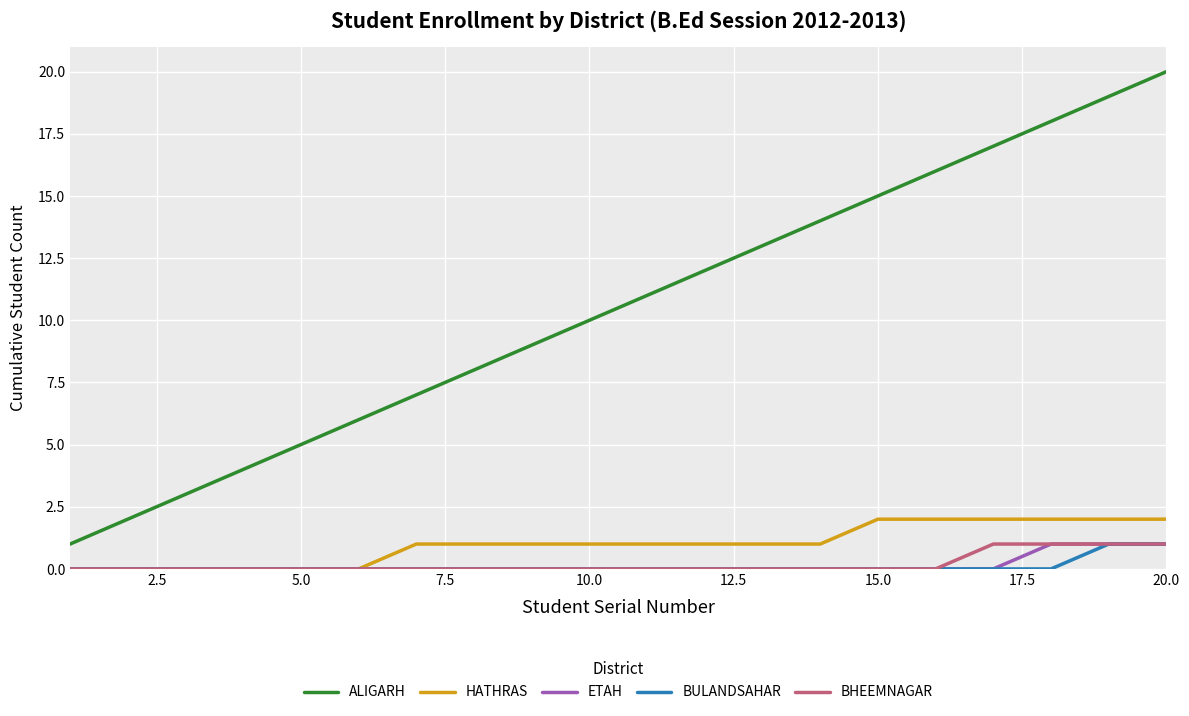

How many distinct data groups are displayed?

5